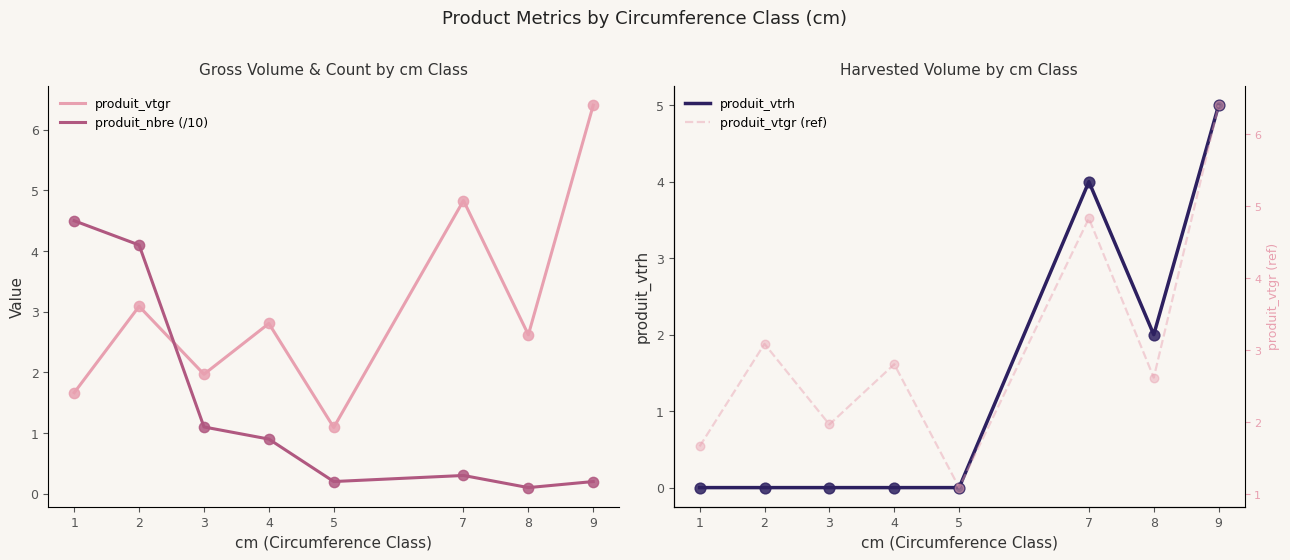

What are all the series names shown in the legend?

produit_vtgr, produit_nbre (/10), produit_vtrh, produit_vtgr (ref)